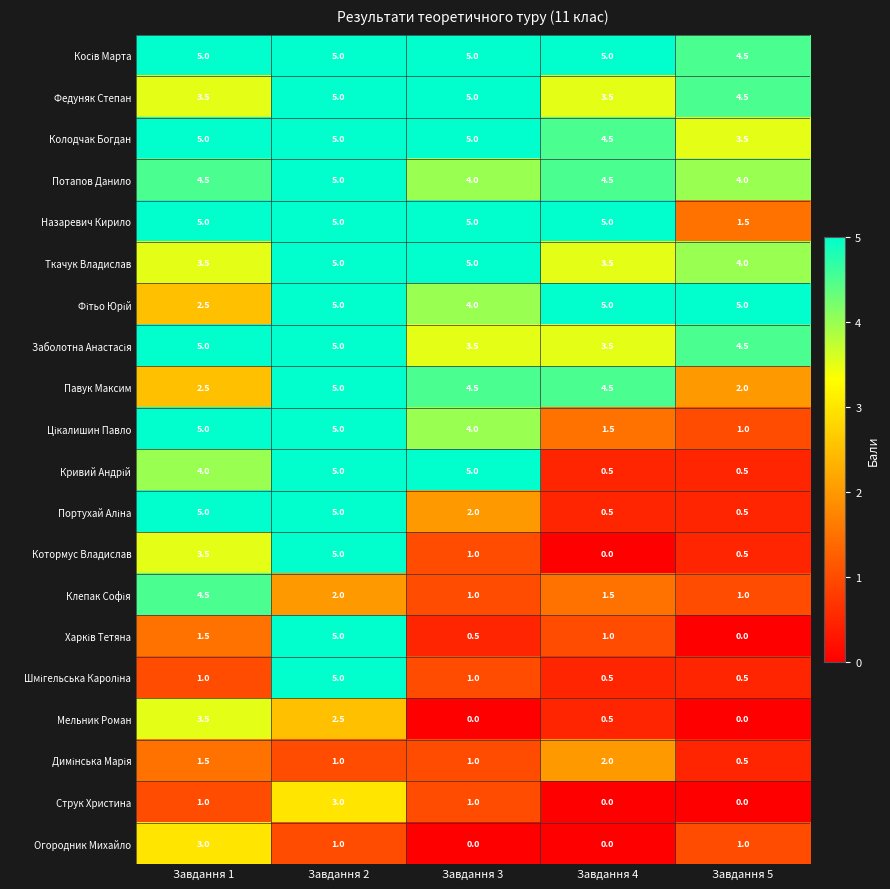

True or false: Колодчак Богдан has a value of 5.0 at Завдання 1.

True